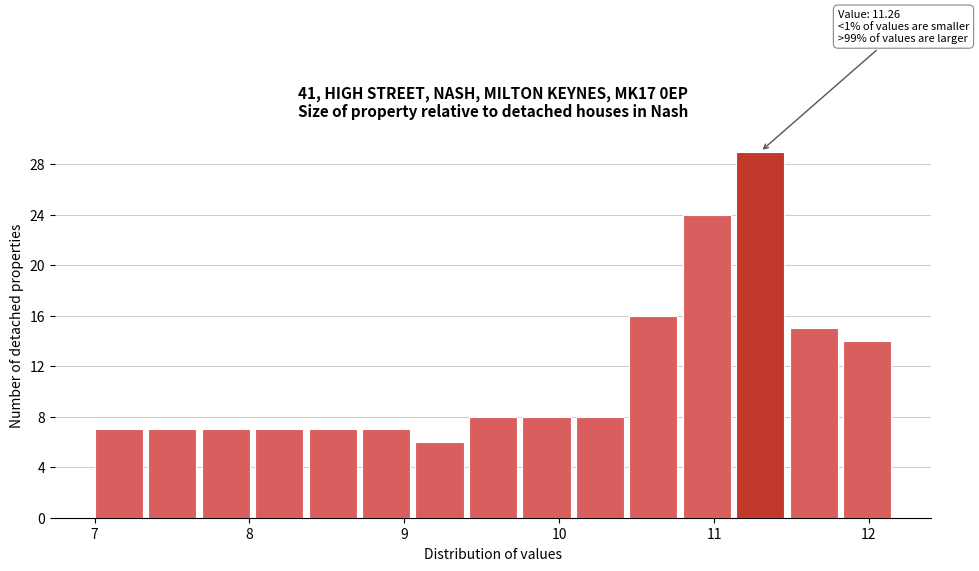

Read against the x-axis, roughly where is the centre of the tallest bar?

11.3